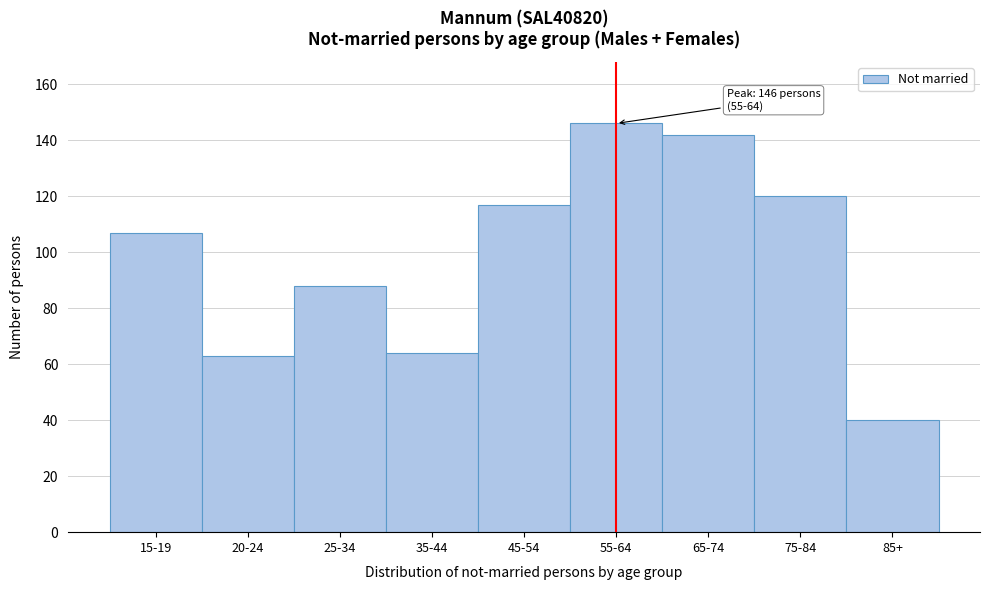

Reading left to right, extract all data points from this chart.

107	63	88	64	117	146	142	120	40